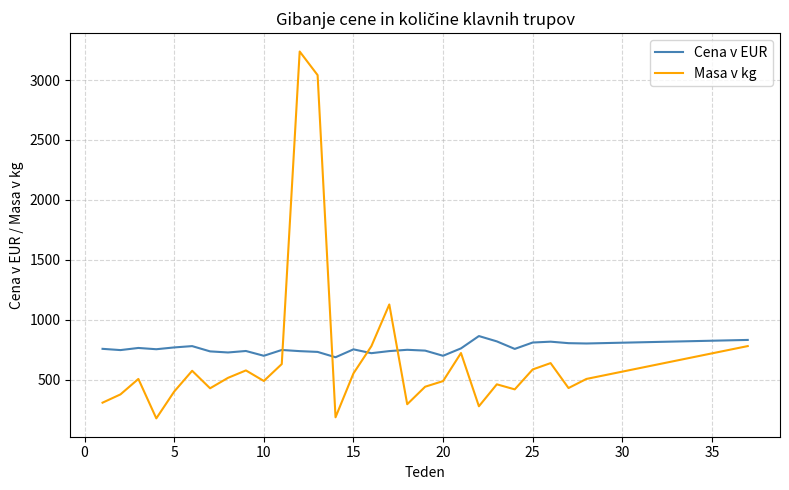

What is the smallest value displayed?

178.0